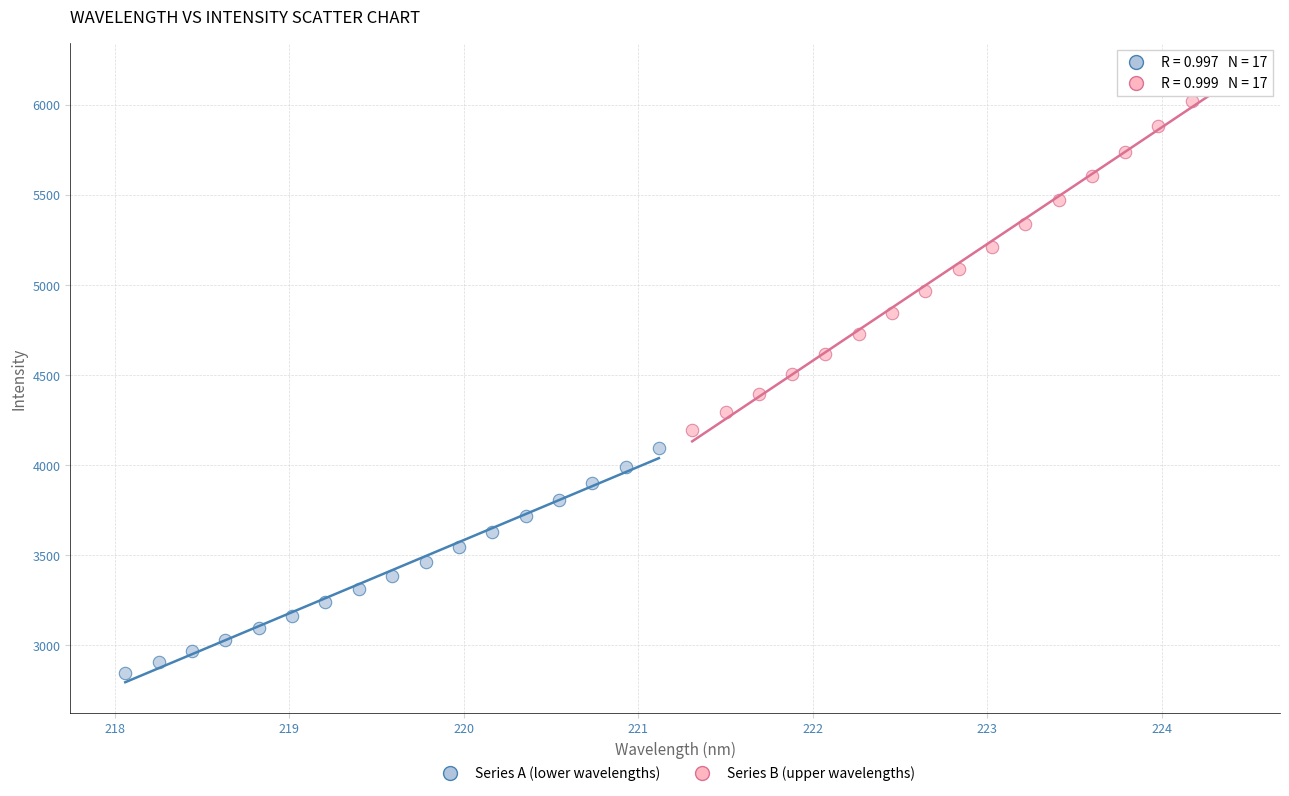

Which series reaches the maximum Y coordinate?

Series B (upper wavelengths)